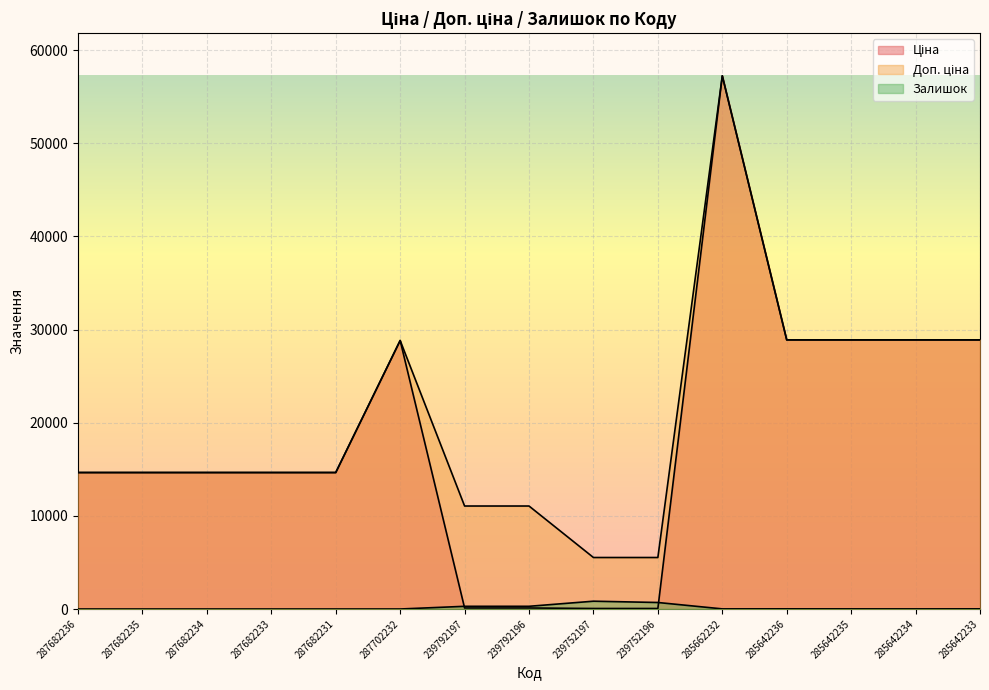

What is the sum of all Доп. ціна values?

308032.4